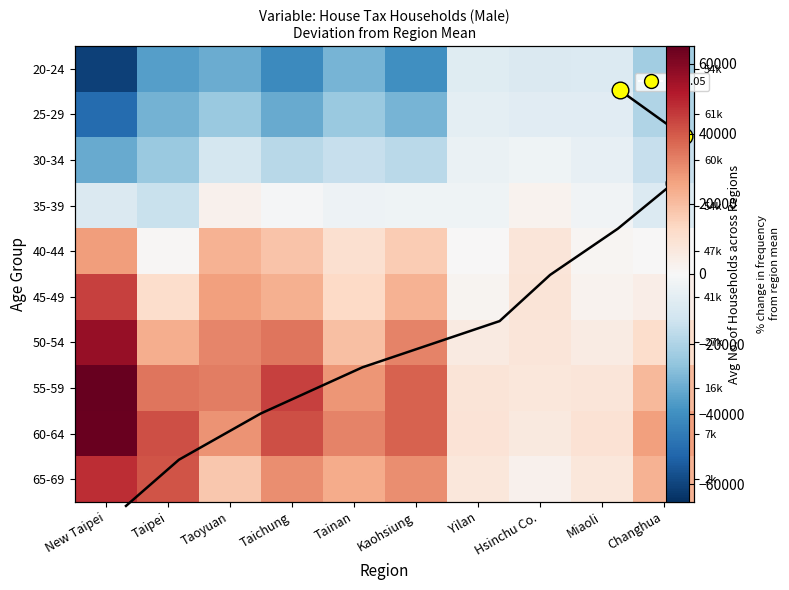

What is the smallest value displayed?

-60616.5